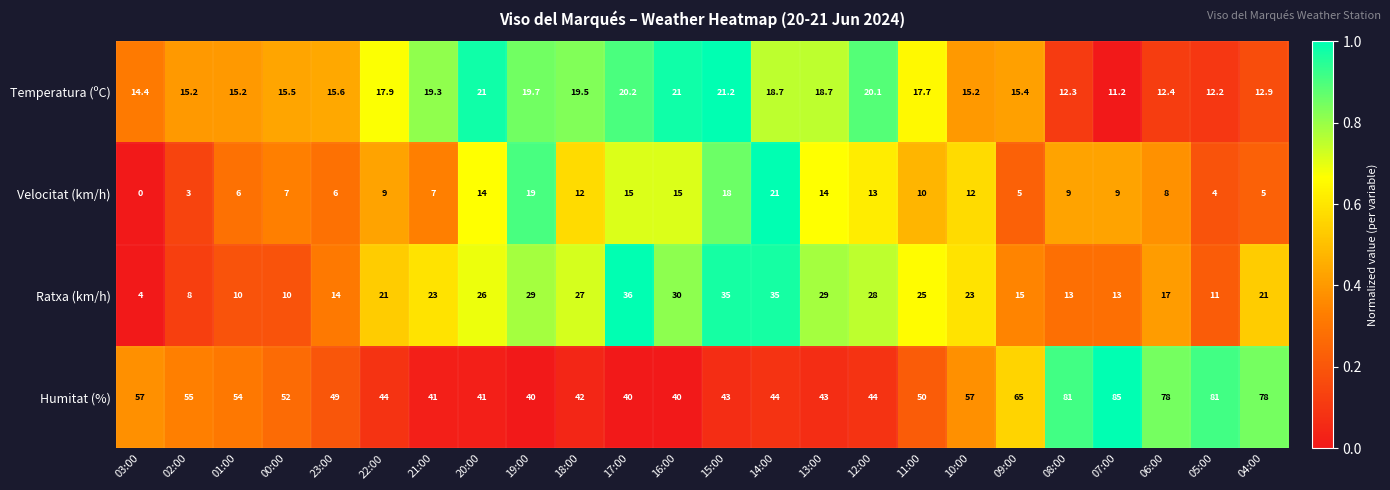

At which label does Velocitat (km/h) reach its minimum?

03:00